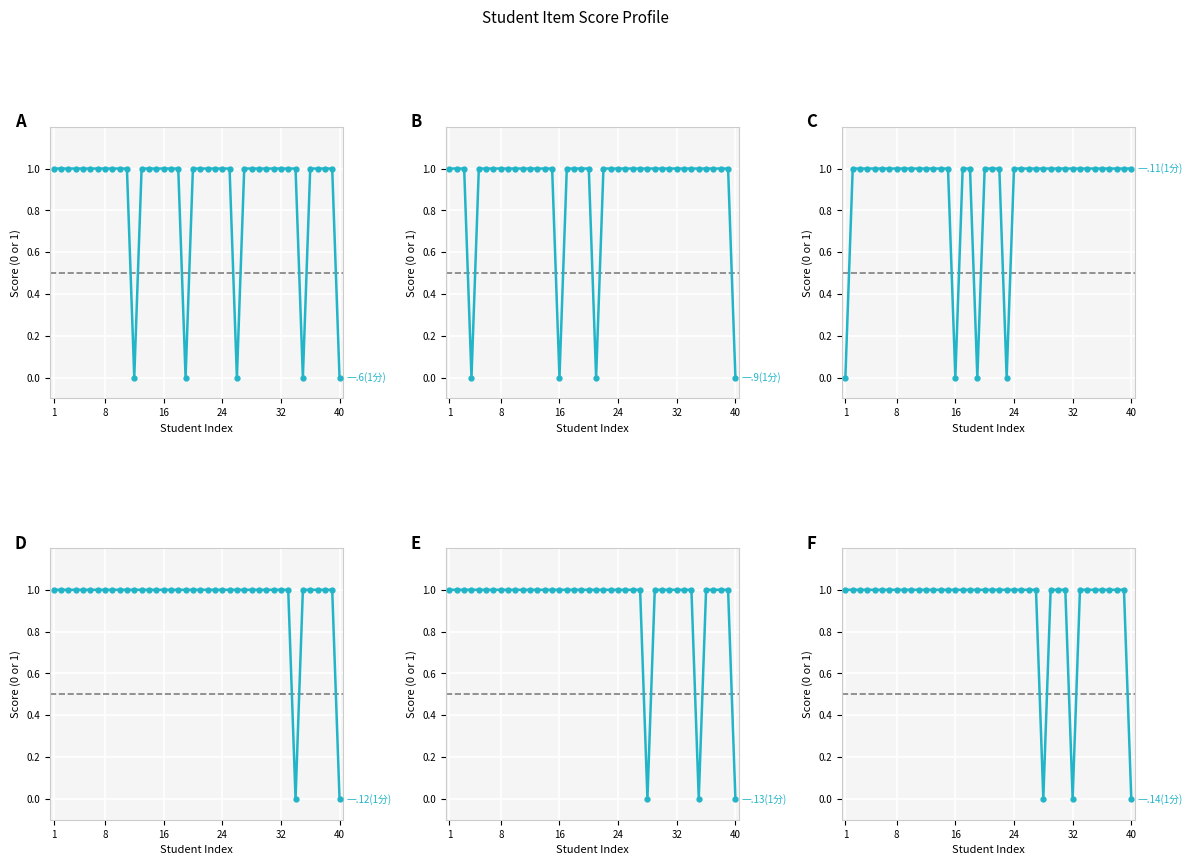

How many 一.9(1分) values are between 1 and 2?

36